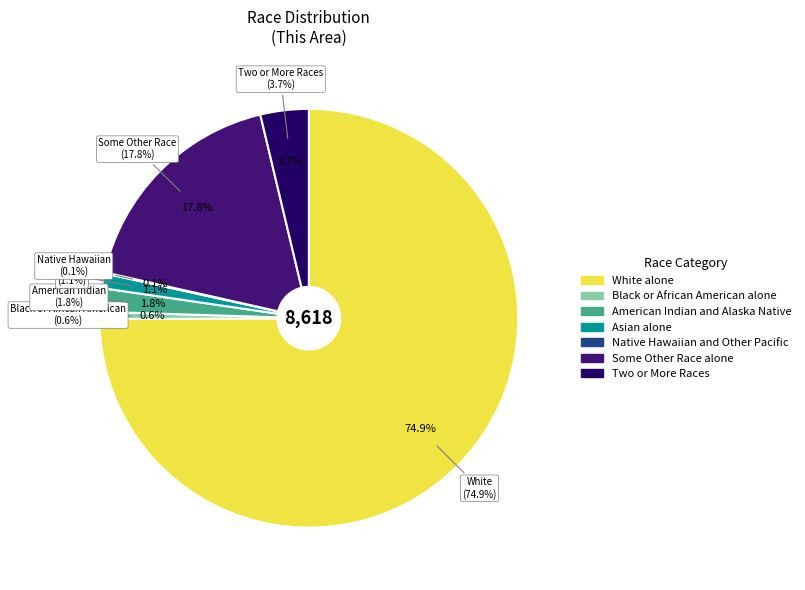

Which has a higher value, Native Hawaiian and Other Pacific or American Indian and Alaska Native?

American Indian and Alaska Native